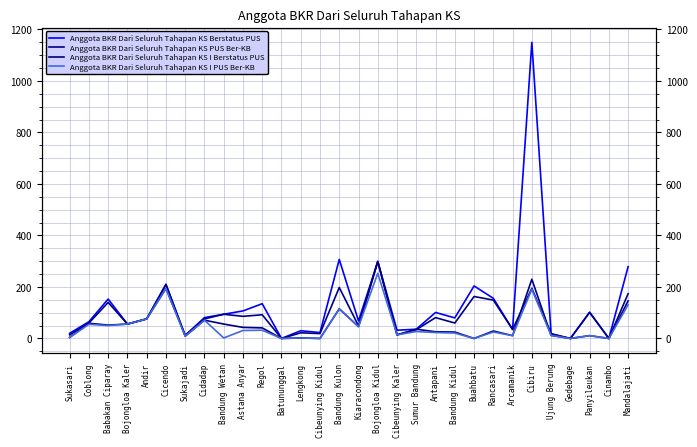

At which category is the sum across all series the highest?

Cibiru